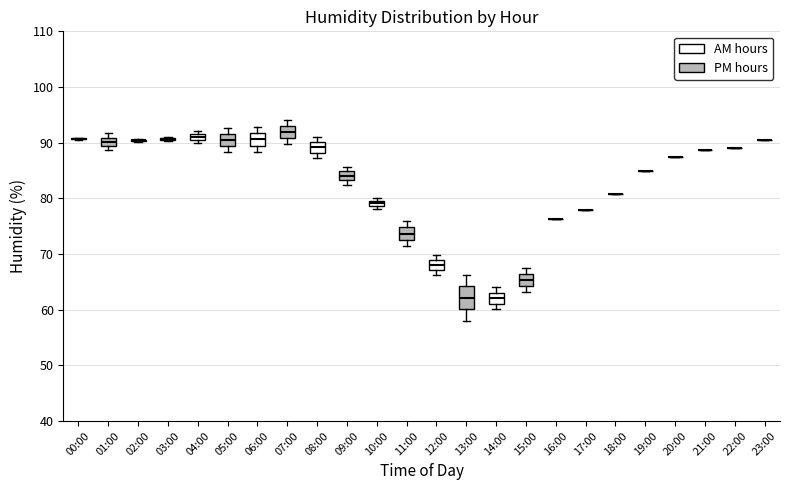

Which box is the tallest, from its lower edge to its upper edge?

13:00